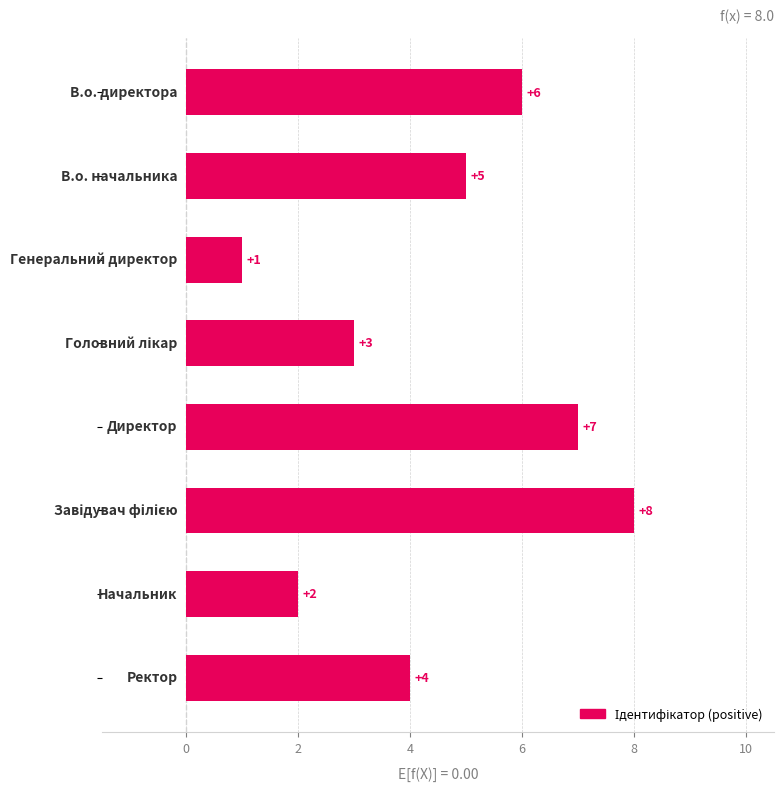

What is the value of the 5th bar from the top?

7